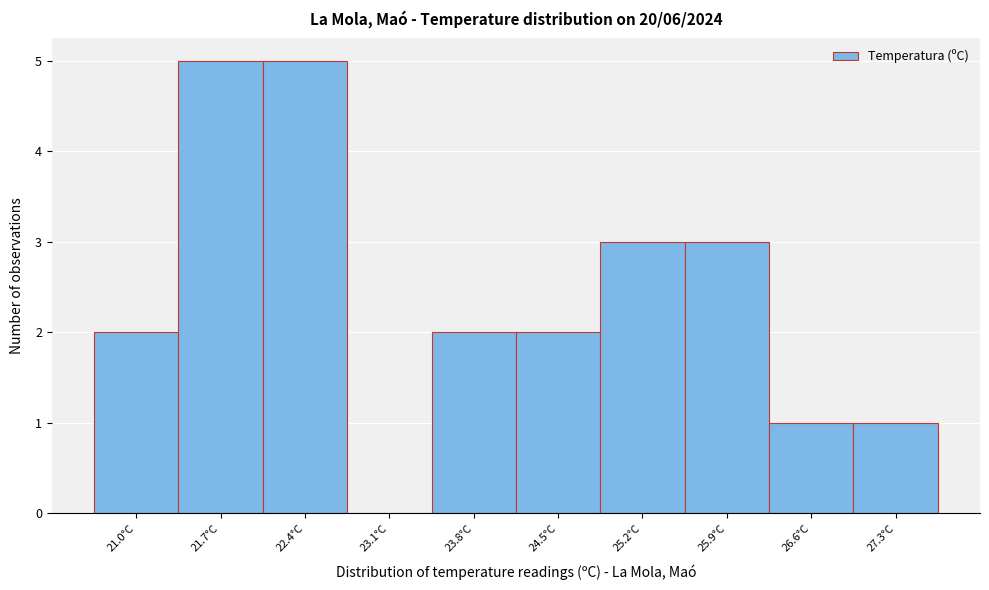

Reading left to right, extract all data points from this chart.

21.0°C=2	21.7°C=5	22.4°C=5	23.1°C=0	23.8°C=2	24.5°C=2	25.2°C=3	25.9°C=3	26.6°C=1	27.3°C=1